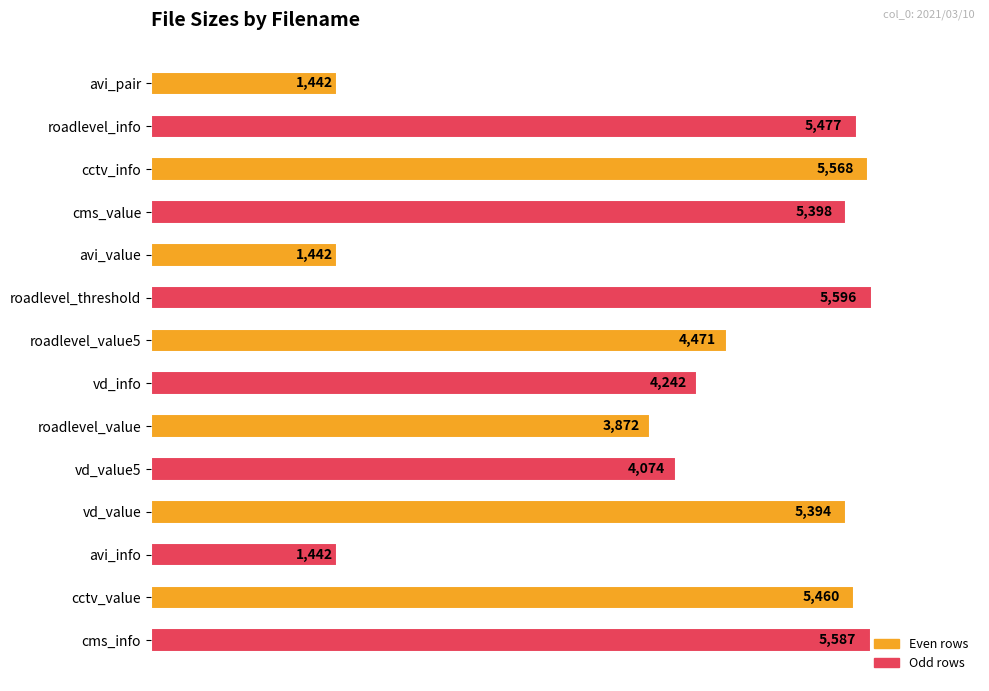

Where is the data nearest to the value 3519?

roadlevel_value